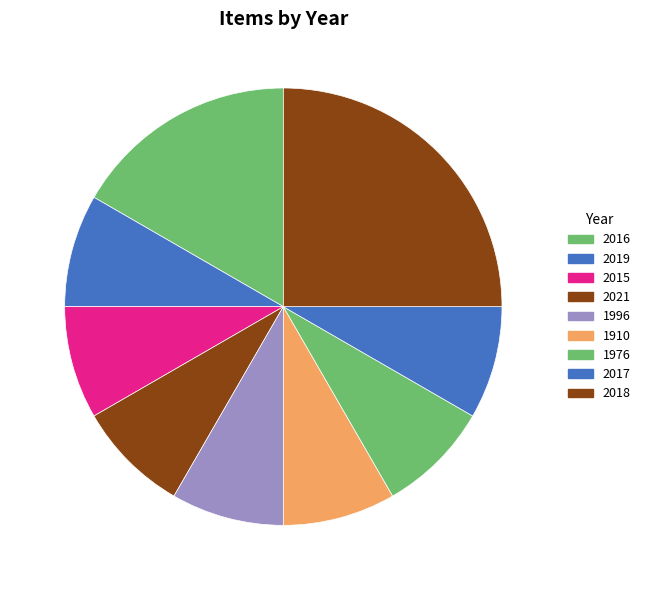

Between 2016 and 1976, which is larger?

2016